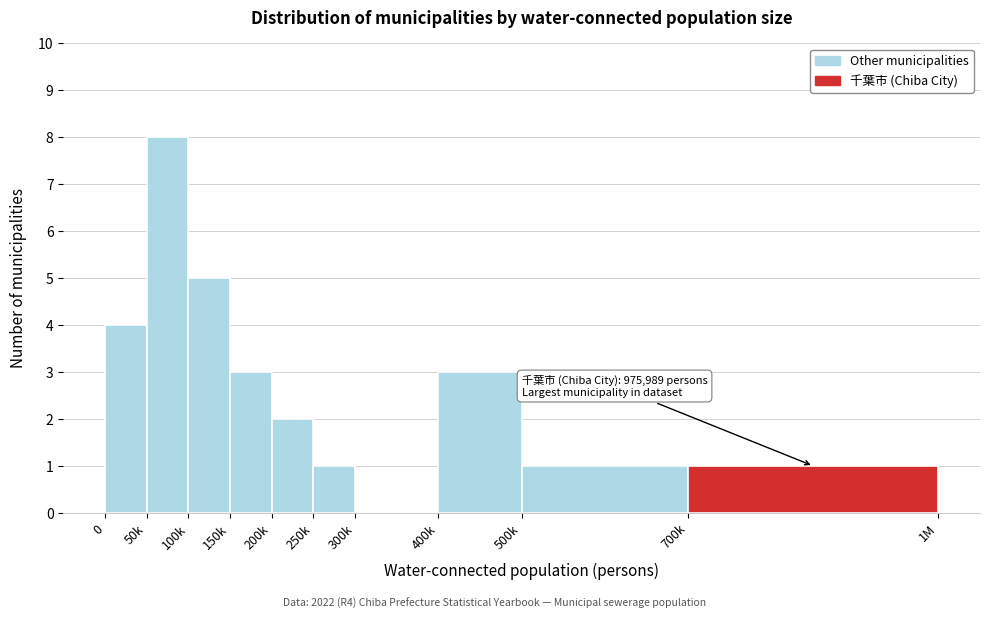

Reading left to right, extract all data points from this chart.

0=4	50k=8	100k=5	150k=3	200k=2	250k=1	300k=0	400k=3	500k=1	700k=1